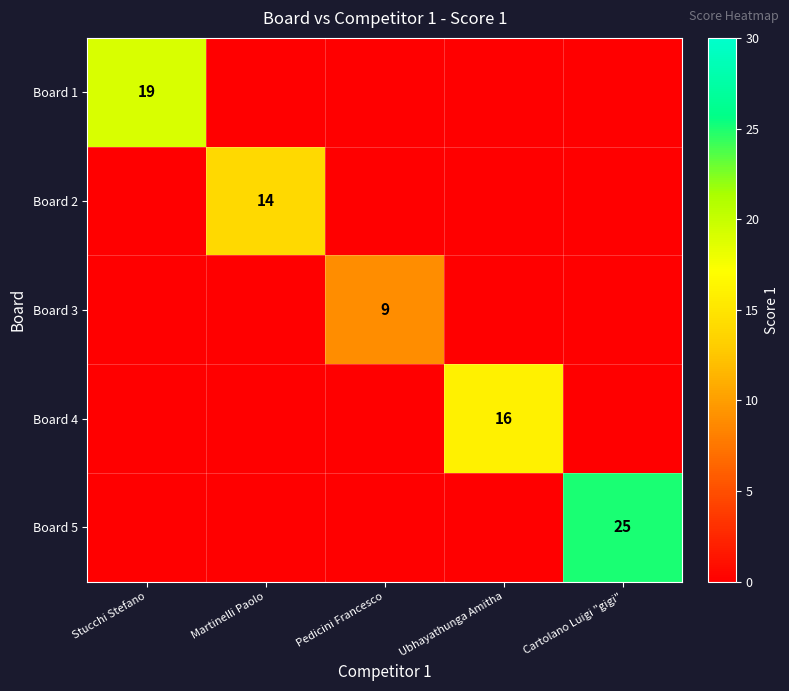

The Board 4 series shows 27 at Ubhayathunga Amitha. True or false?

False